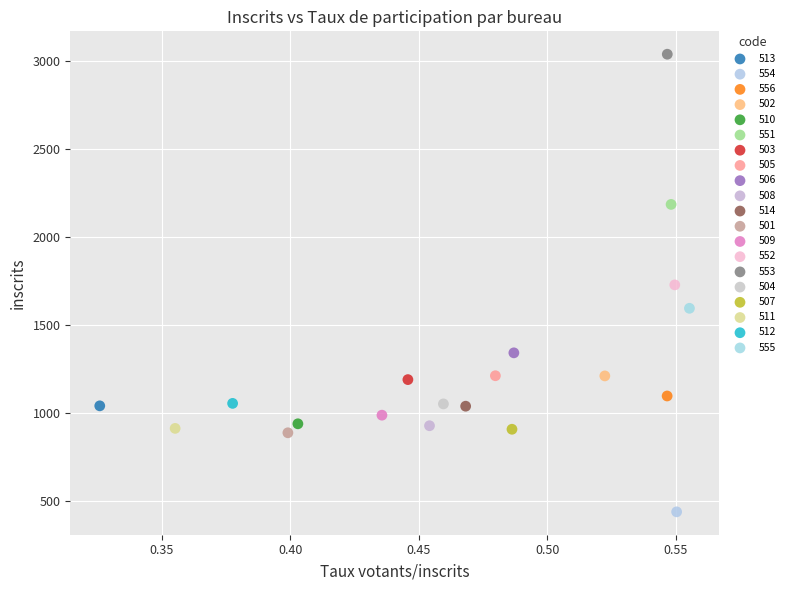

What are all the series names shown in the legend?

513, 554, 556, 502, 510, 551, 503, 505, 506, 508, 514, 501, 509, 552, 553, 504, 507, 511, 512, 555